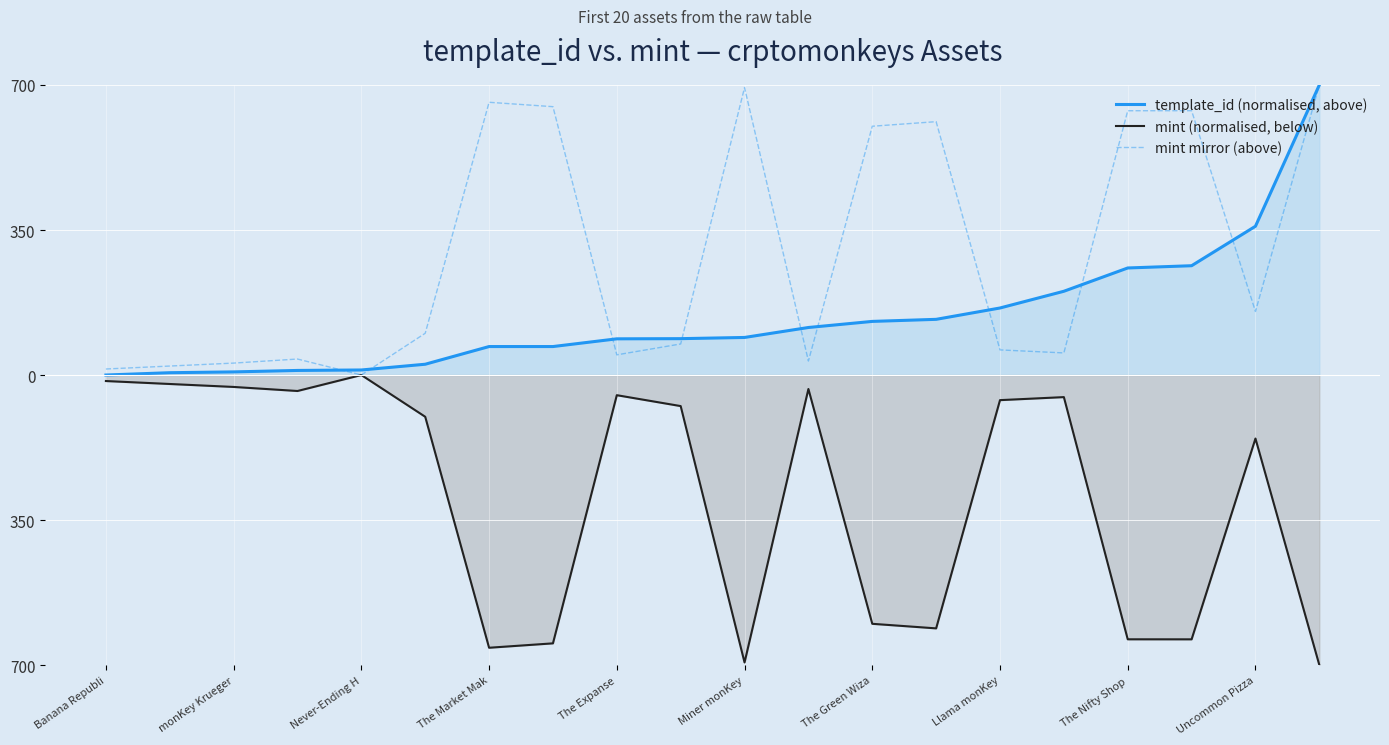

What is the value of the mint (normalised, below) point at the 4th from the left?

-38.6